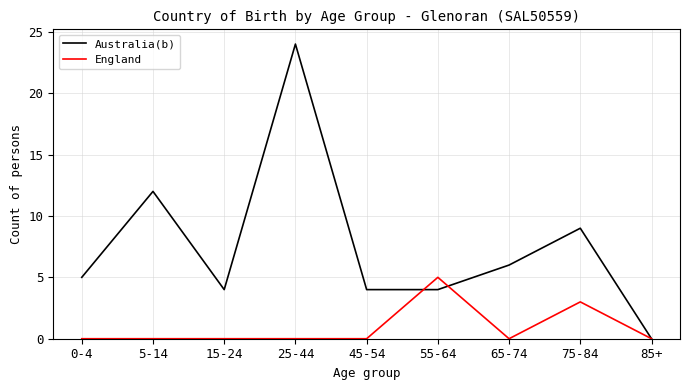

What is the sum of the Australia(b) values at 85+ and 45-54?

4